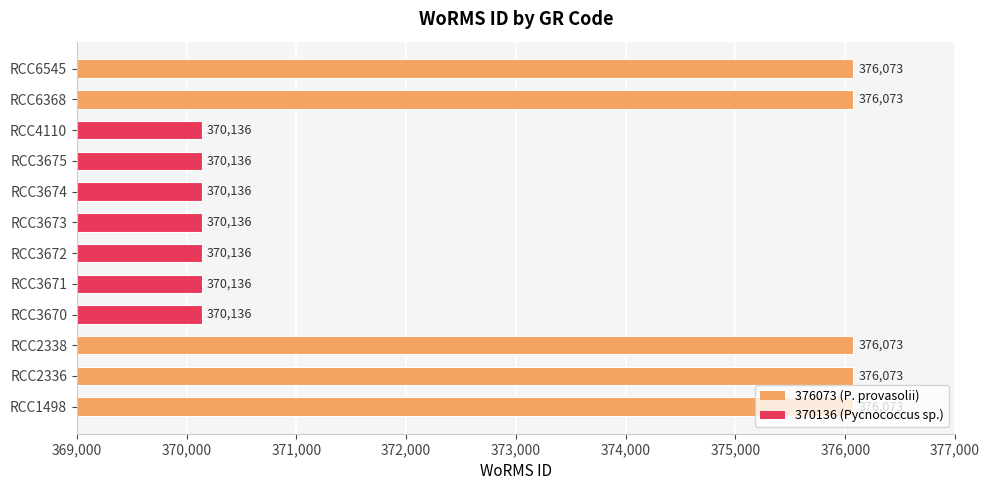

What is the difference between the maximum and minimum values?

5937